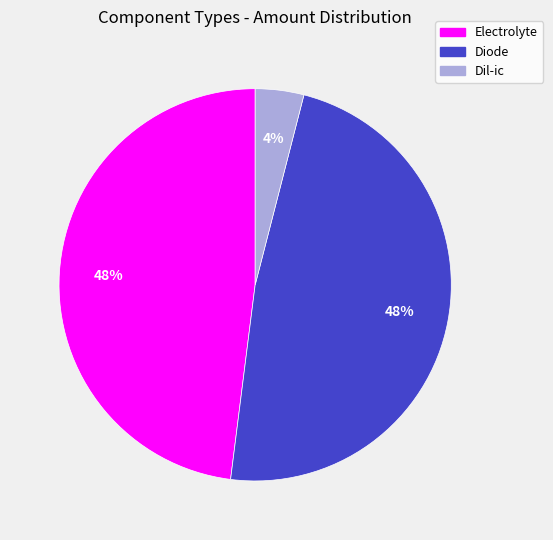

Which has a higher value, Dil-ic or Diode?

Diode